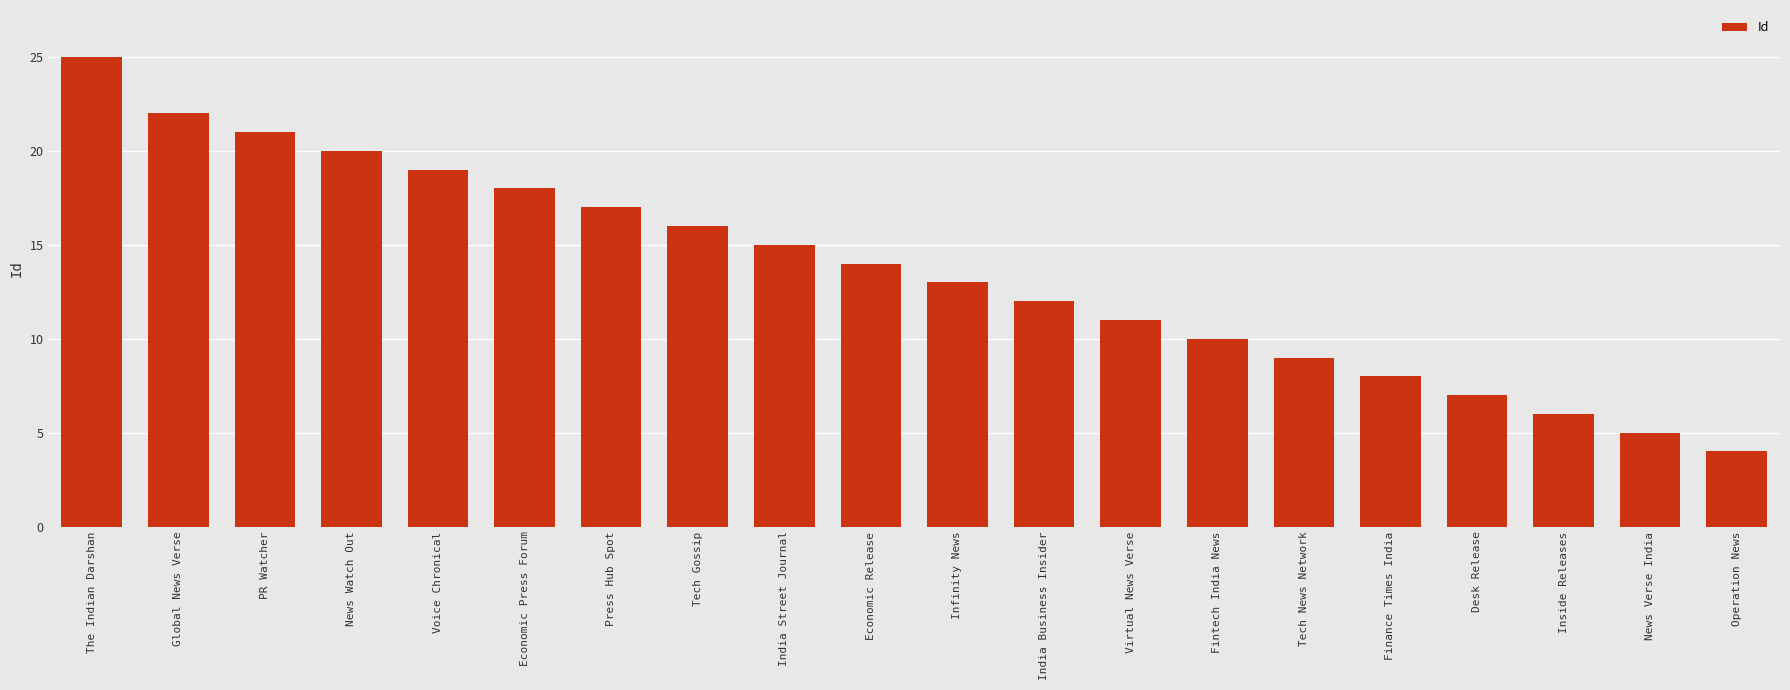

At which label is the value closest to 14?

Economic Release